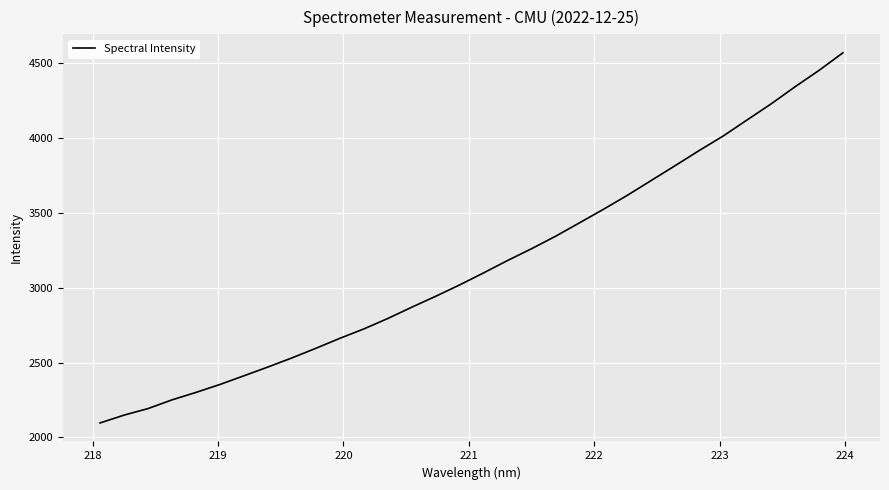

What is the difference between the maximum and minimum values?

2474.1